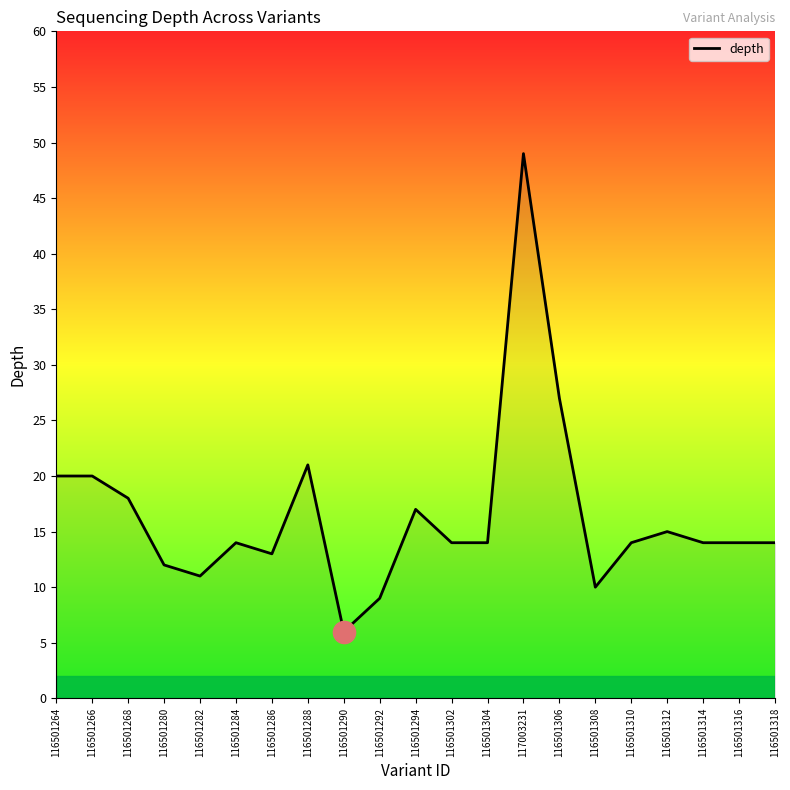

Reading right to left, list all the values displayed in this chart.

14	14	14	15	14	10	27	49	14	14	17	9	6	21	13	14	11	12	18	20	20